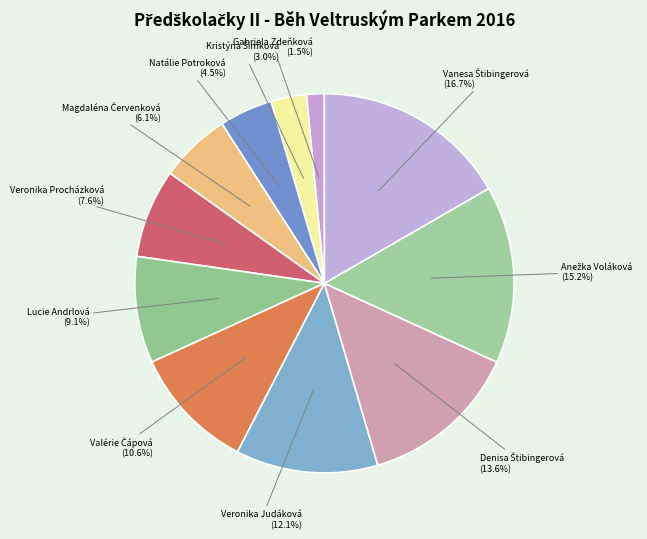

Does Natálie Potroková represent more than half of the total?

No